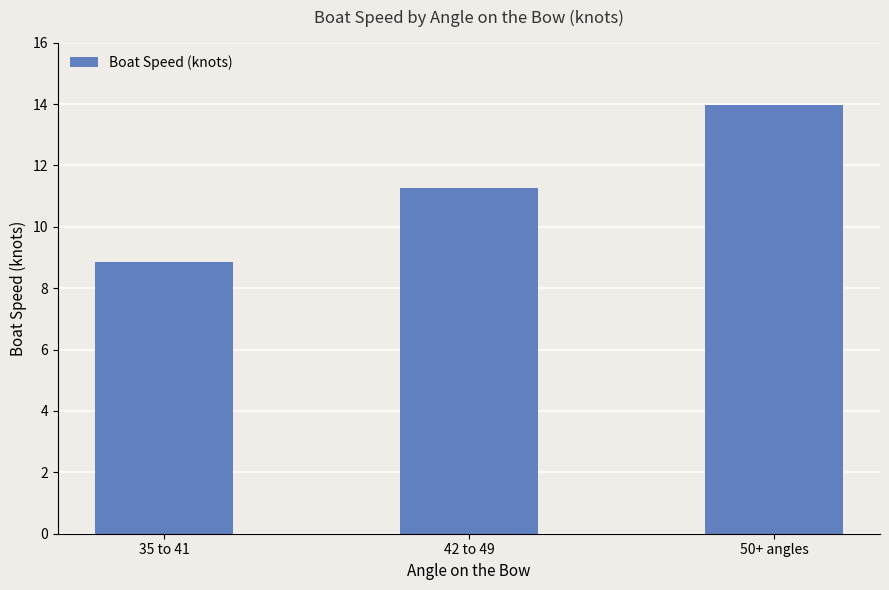

The chart shows a value of 5.9 at 50+ angles. True or false?

False